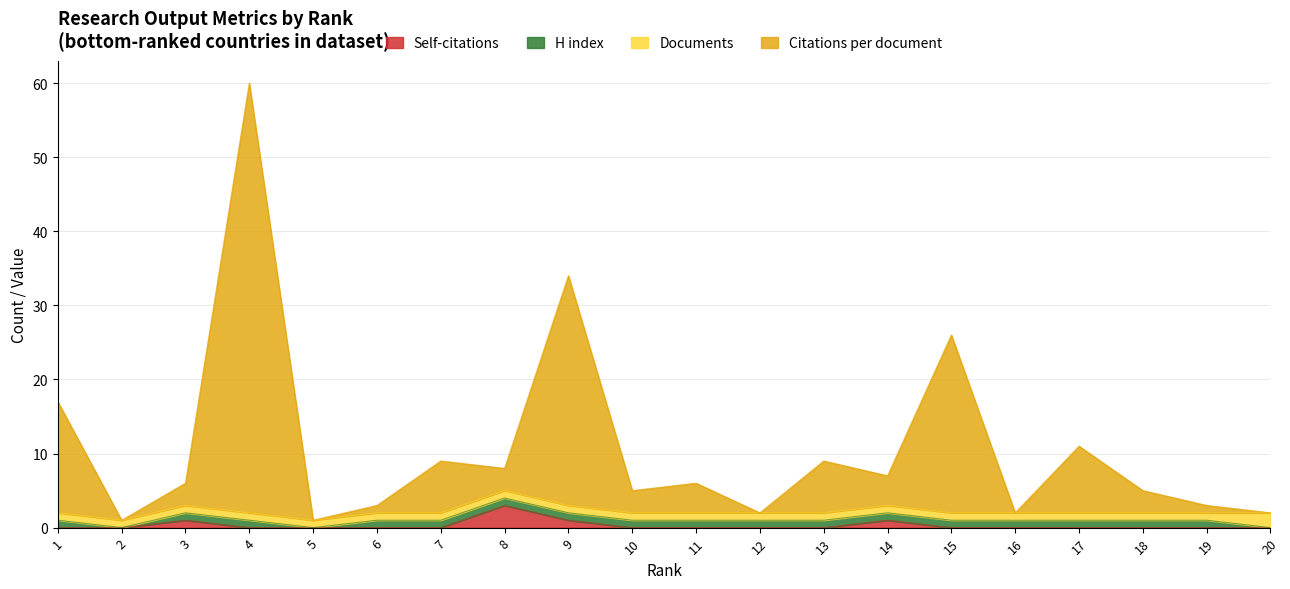

True or false: Citations per document and Self-citations cross at least once.

False